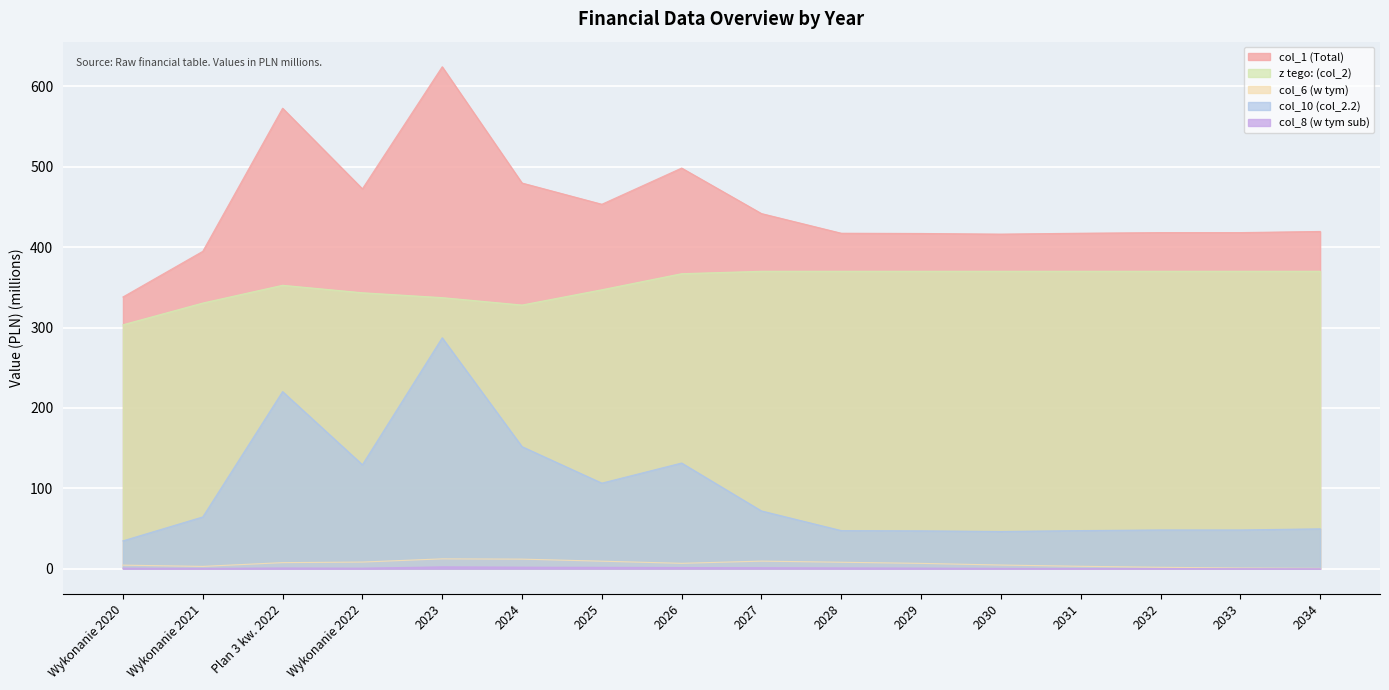

What is the label of the 2nd point from the right?

2033